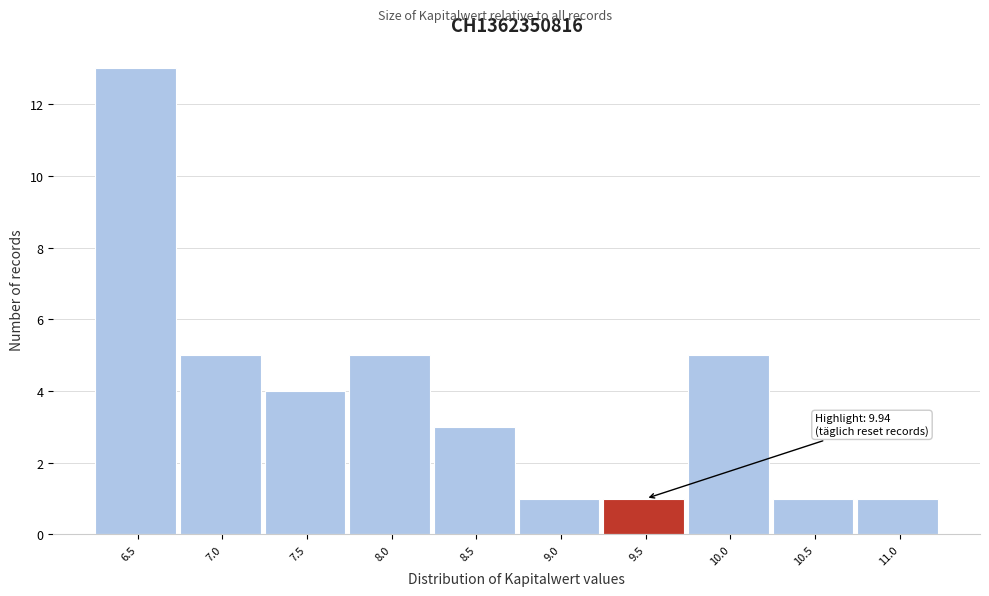

Reading right to left, transcribe all the data shown in this chart.

11.0=1	10.5=1	10.0=5	9.5=1	9.0=1	8.5=3	8.0=5	7.5=4	7.0=5	6.5=13